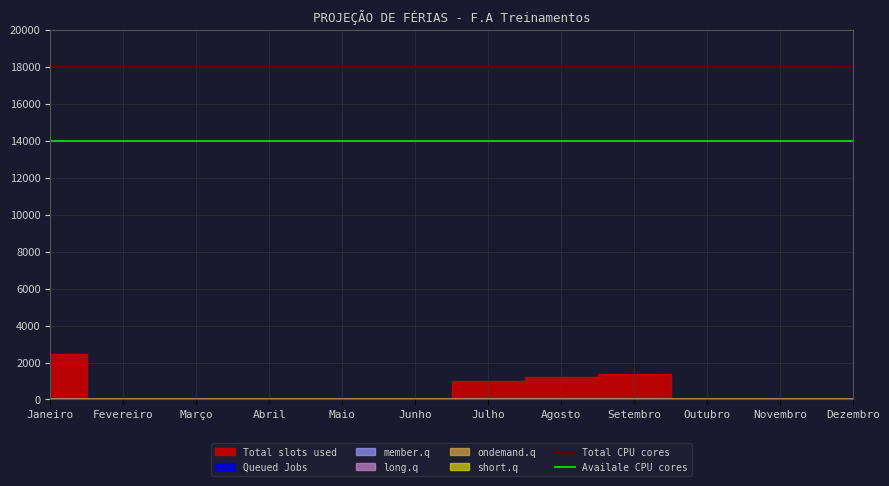

List the labels in order of Availale CPU cores value, largest first.

Janeiro, Fevereiro, Março, Abril, Maio, Junho, Julho, Agosto, Setembro, Outubro, Novembro, Dezembro